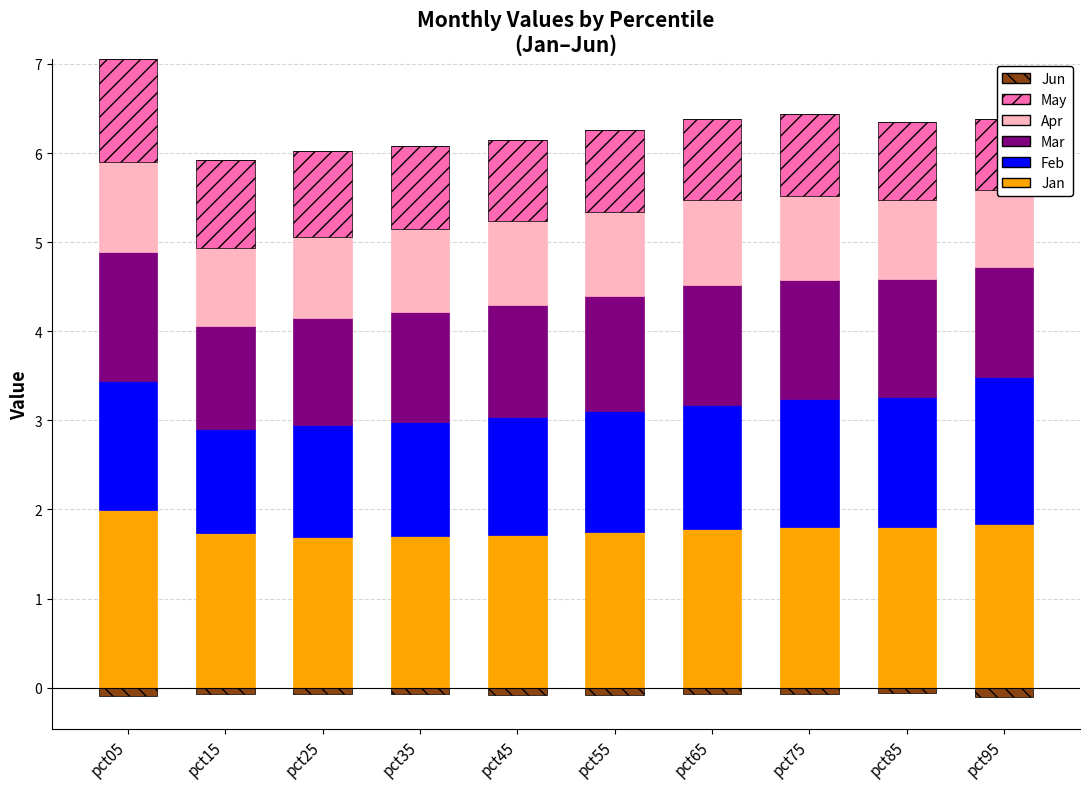

Which series changed the most between pct05 and pct75?

May